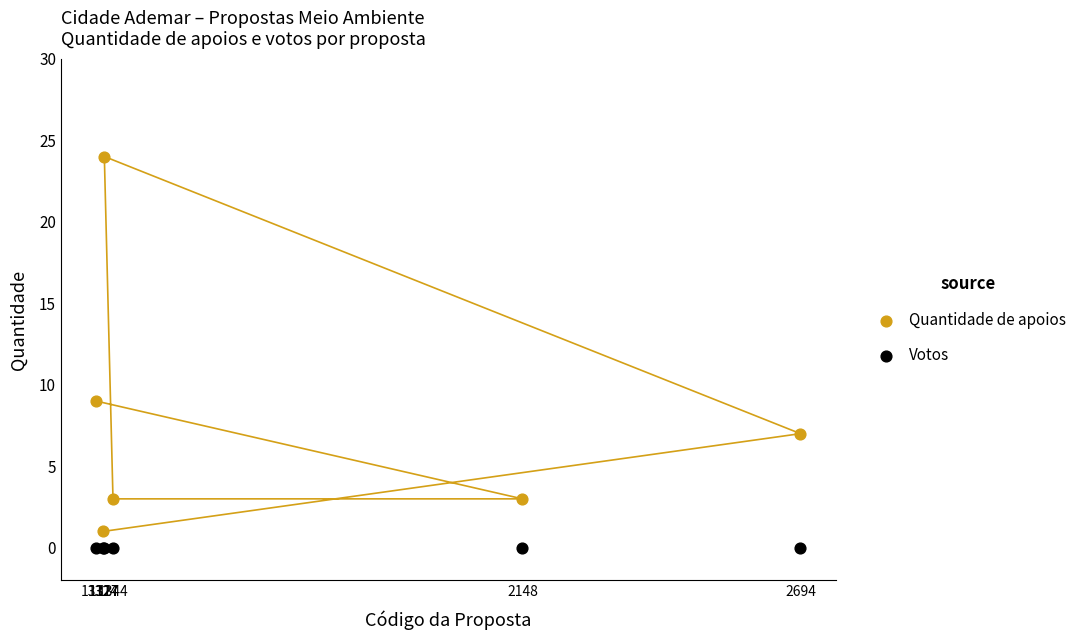

What are all the series names shown in the legend?

Quantidade de apoios, Votos